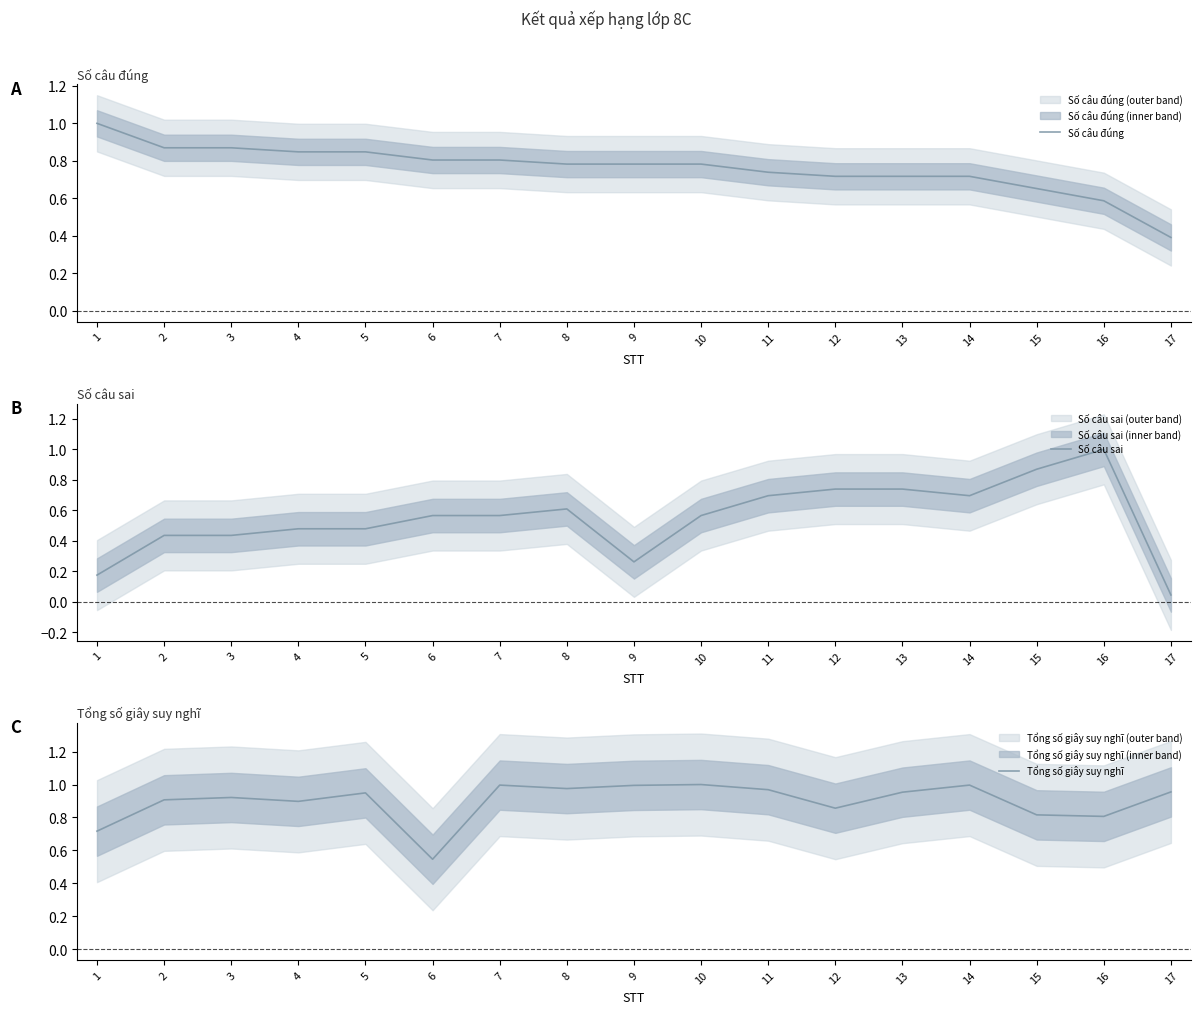

List the series in order of their peak value, highest first.

Số câu đúng, Số câu sai, Tổng số giây suy nghĩ